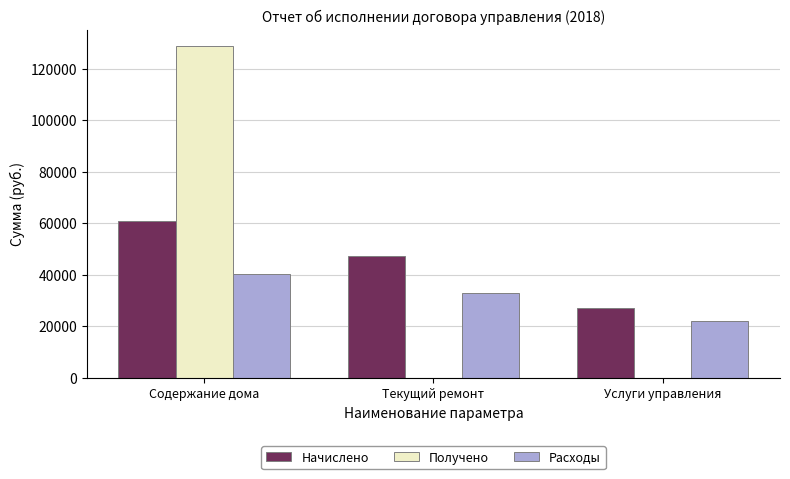

Which category has the highest value in the Расходы series?

Содержание дома